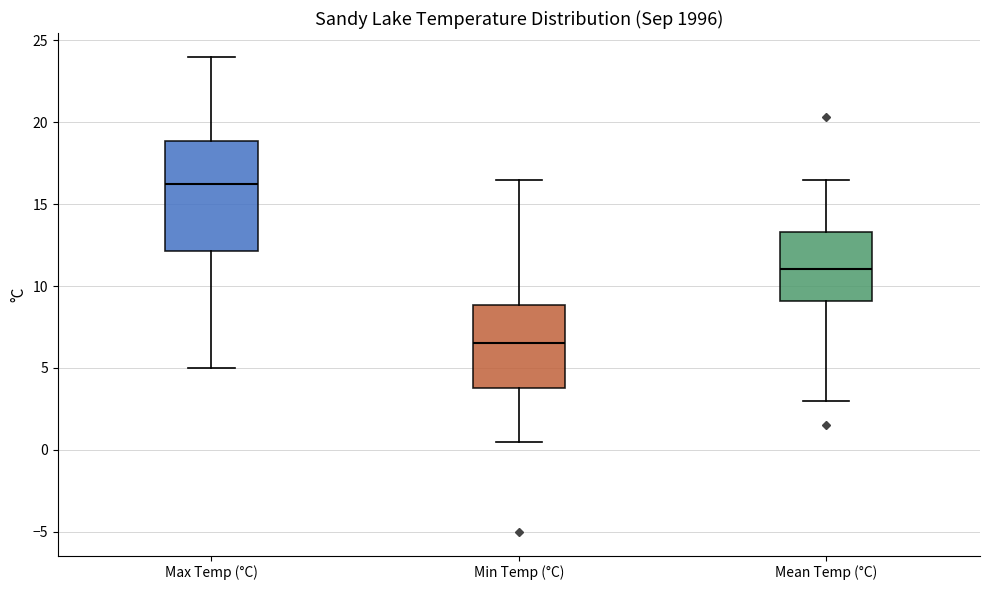

Reading left to right, read every box against the y-axis: the position of its median line, the range the box covers, and the ends of its whiskers. The values are not printed on the chart, so give them approximately, as read against the axis.

Max Temp (°C): median 16.5, box 12.0 to 19.0, whiskers 5.0 to 24.0
Min Temp (°C): median 6.5, box 4.0 to 9.0, whiskers 0.5 to 16.5
Mean Temp (°C): median 11.0, box 9.0 to 13.5, whiskers 3.0 to 16.5